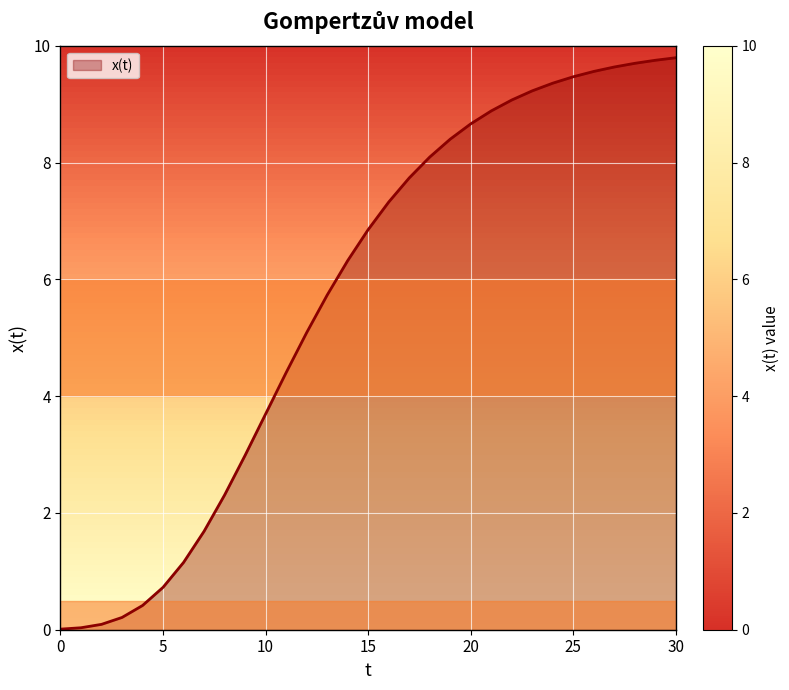

Rank the categories by value from highest to lowest.

30, 29, 28, 27, 26, 25, 24, 23, 22, 21, 20, 19, 18, 17, 16, 15, 14, 13, 12, 11, 10, 9, 8, 7, 6, 5, 4, 3, 2, 1, 0